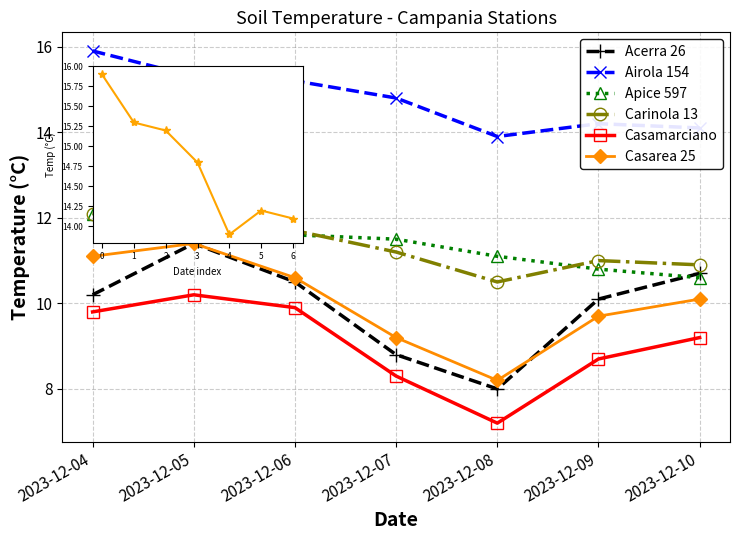

How many data points does each series have?

7